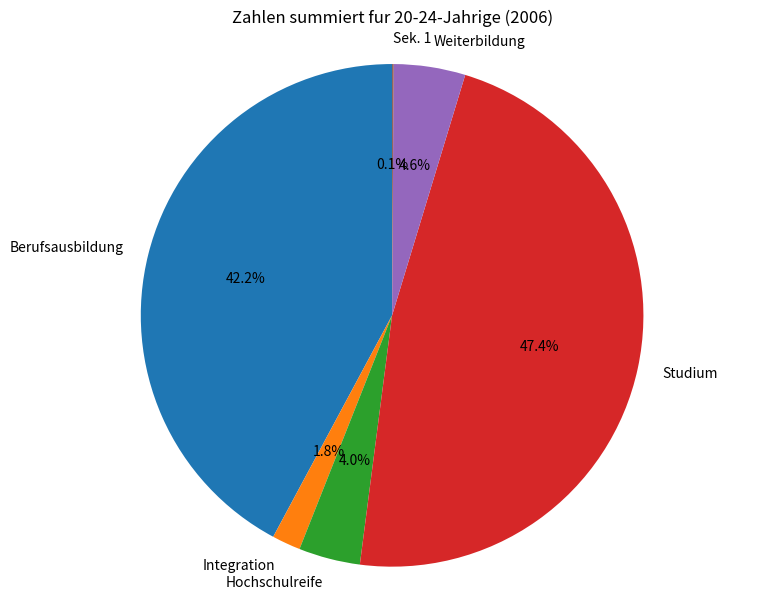

Which slice is the largest?

Studium